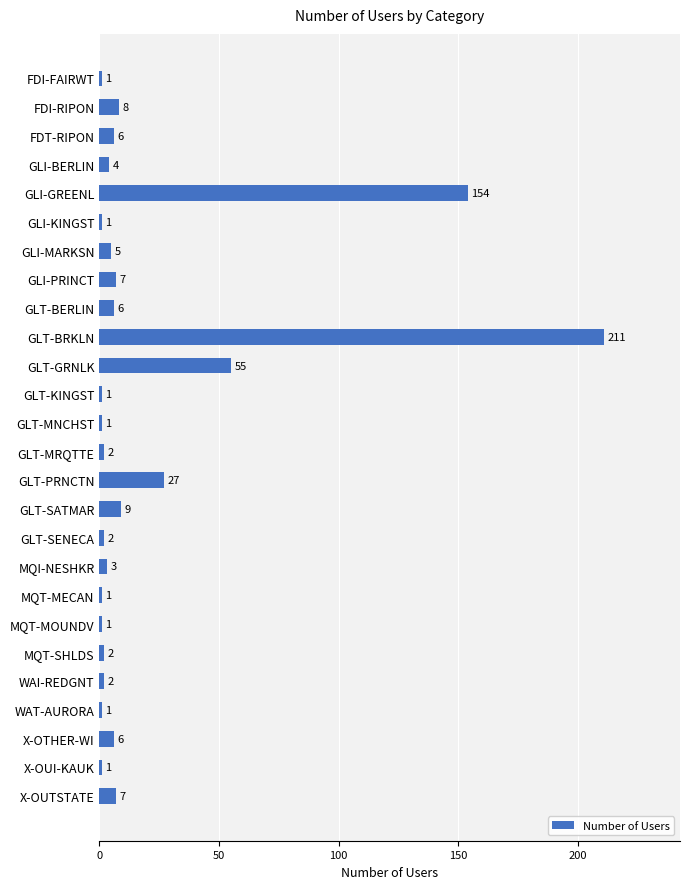

Which label corresponds to the largest value in the chart?

GLT-BRKLN